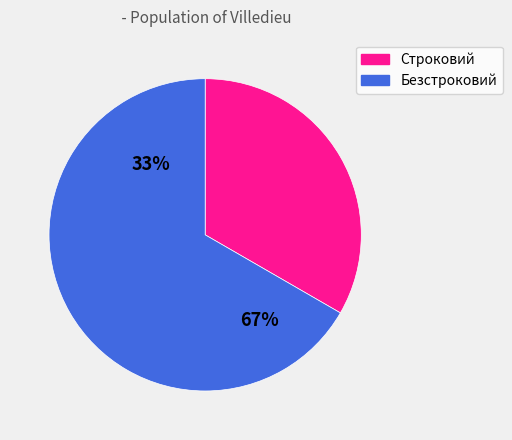

To the nearest percent, what is the average slice percentage?

50%